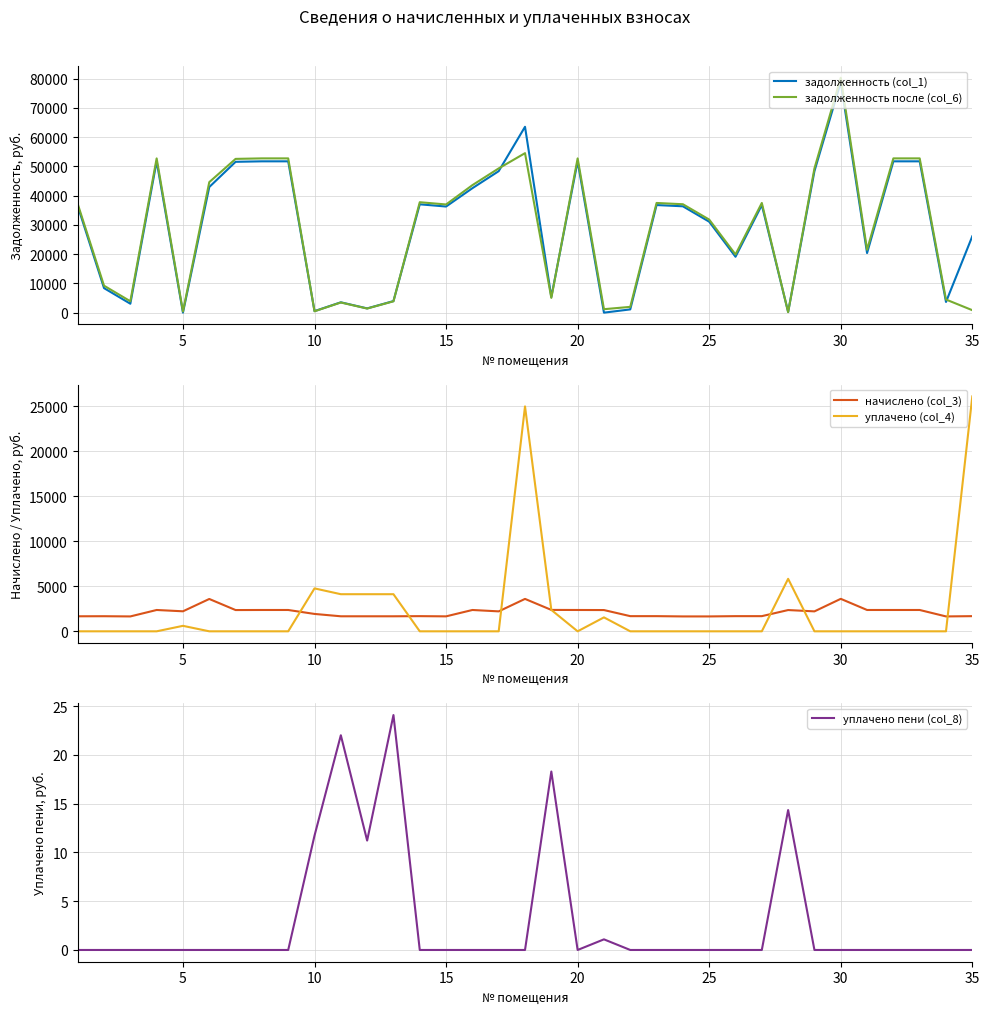

How many interior local peaks does the задолженность (col_1) series have?

8